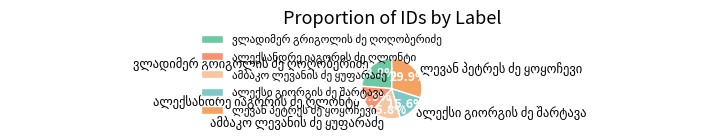

Does any single category account for the majority?

No